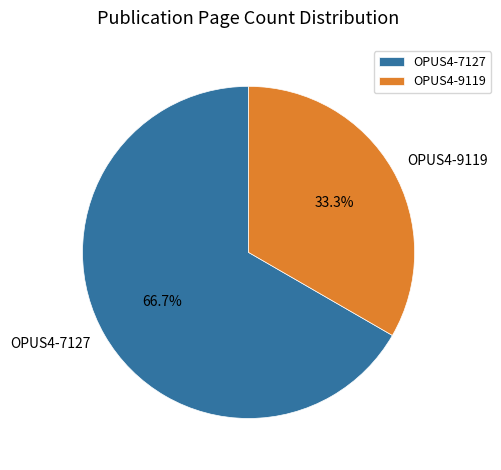

Which category has the smallest portion of the pie?

OPUS4-9119